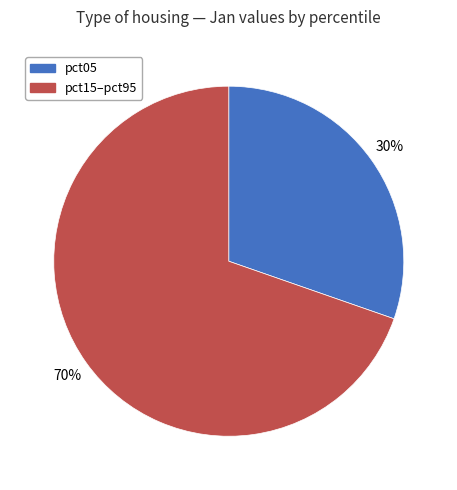

Is there a majority slice in this chart?

Yes